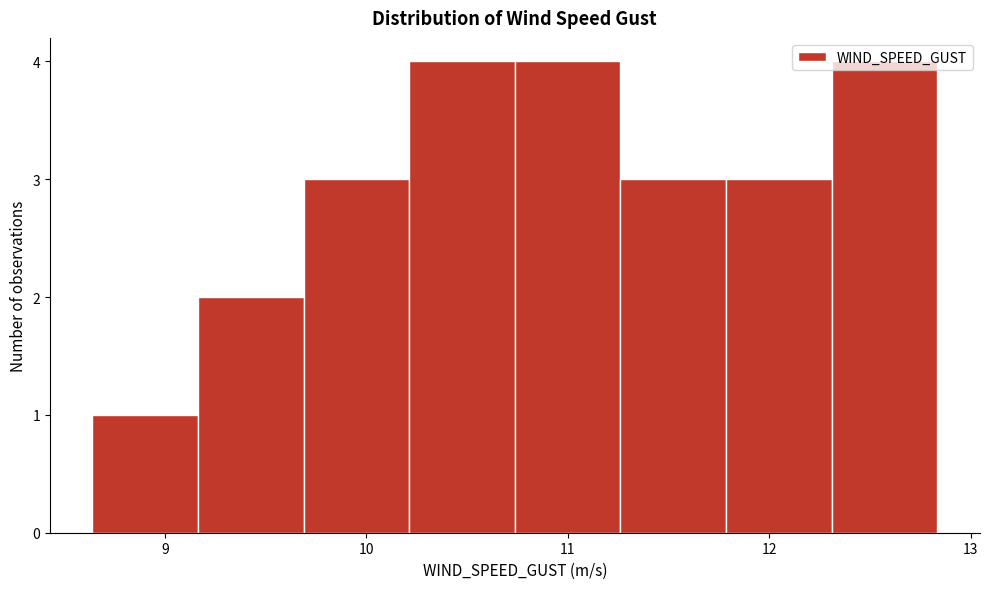

Reading left to right, list every bar in this chart as the range it spans on the x-axis followed by its height. Neither the bar edges nor the heights are printed on the chart, so give them approximately, as read against the axes.

8.6 to 9.2: 1
9.2 to 9.7: 2
9.7 to 10.2: 3
10.2 to 10.7: 4
10.7 to 11.3: 4
11.3 to 11.8: 3
11.8 to 12.3: 3
12.3 to 12.8: 4